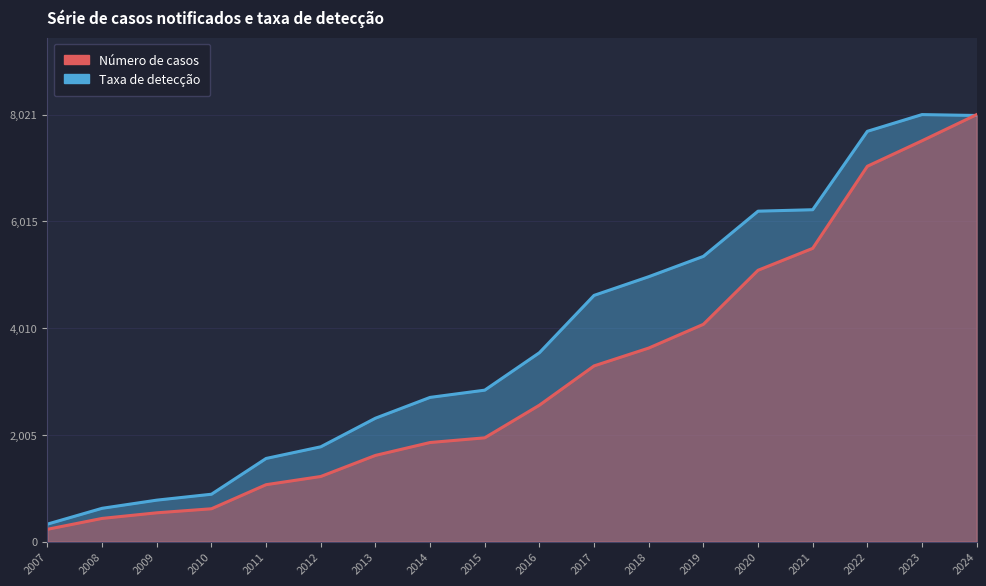

Where do Número de casos and Taxa de detecção first cross each other?

2023 and 2024